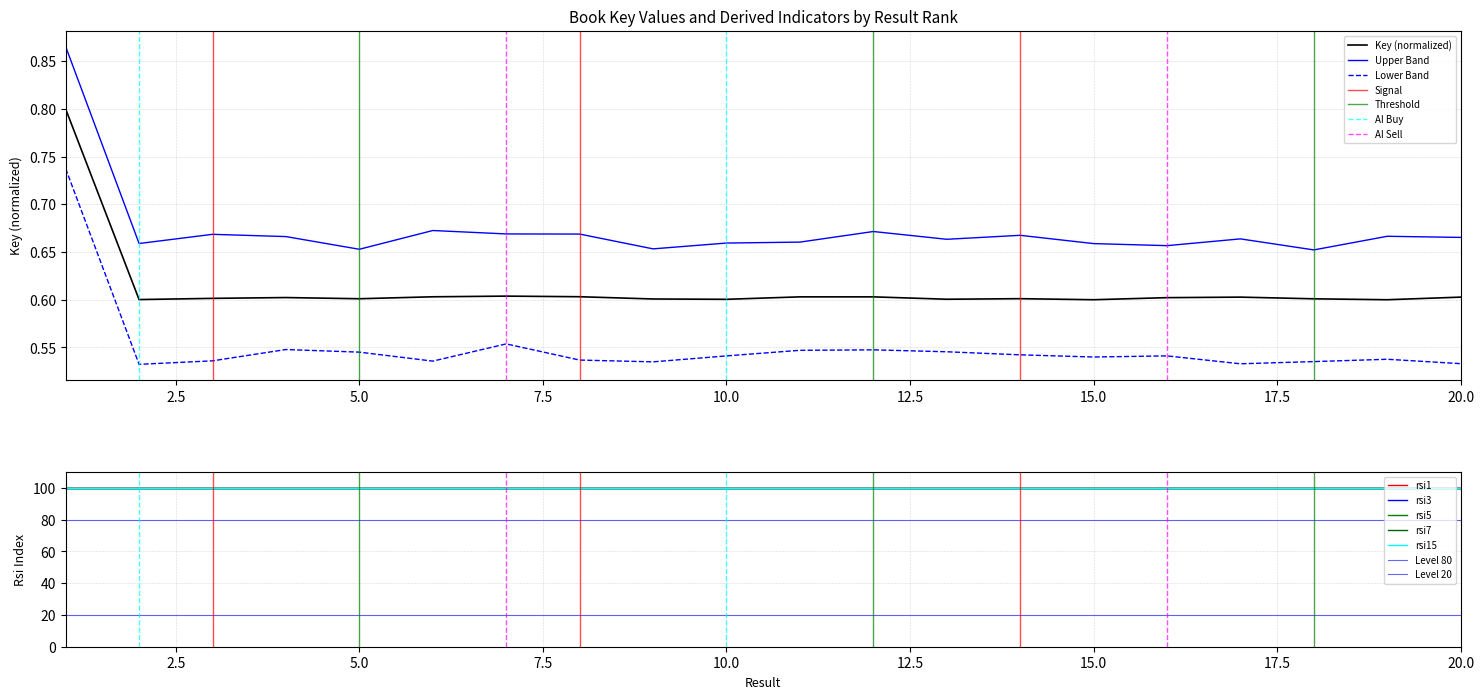

Is it true that the value at 20 is 0.6?

True